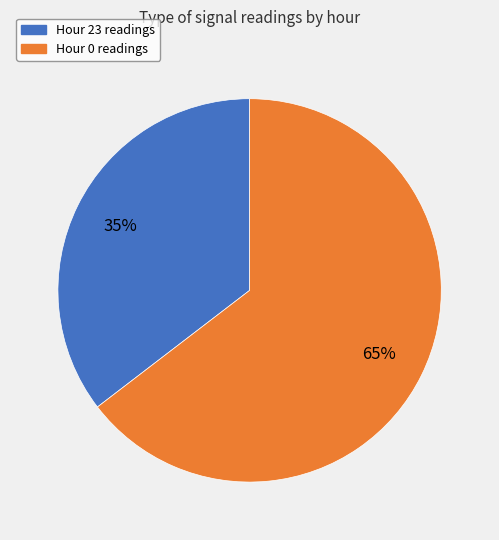

True or false: Hour 0 readings accounts for 65% of the total.

True